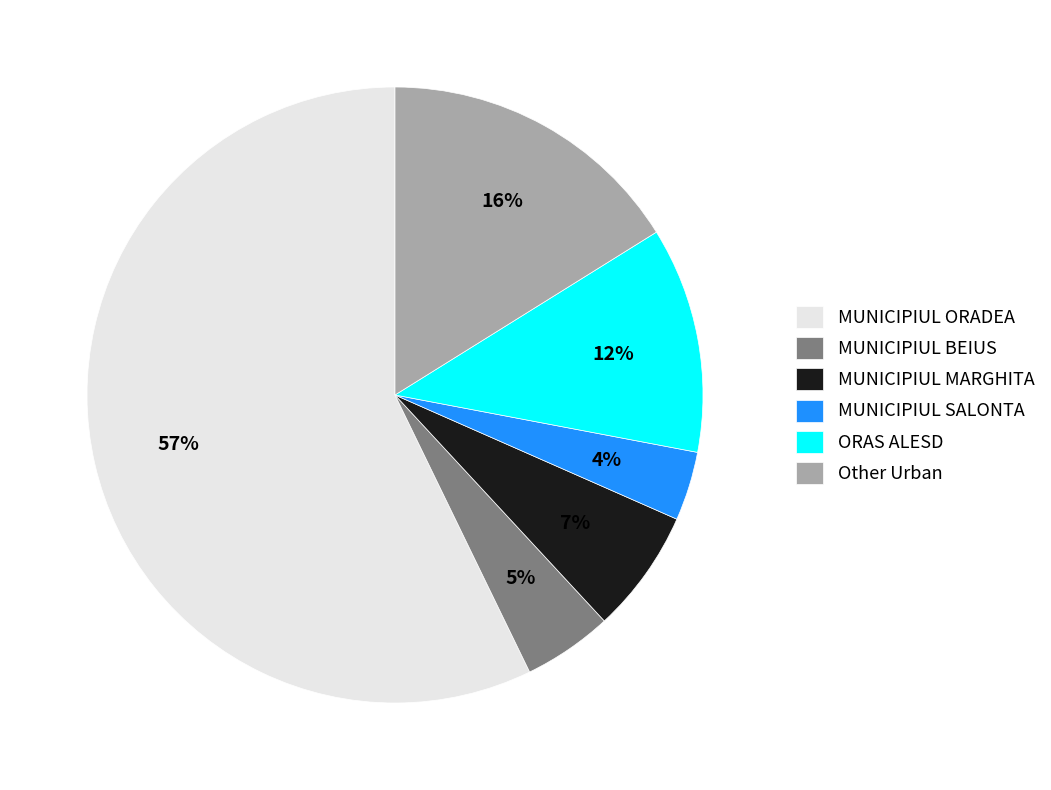

Combined, do ORAS ALESD and Other Urban account for over 50%?

No